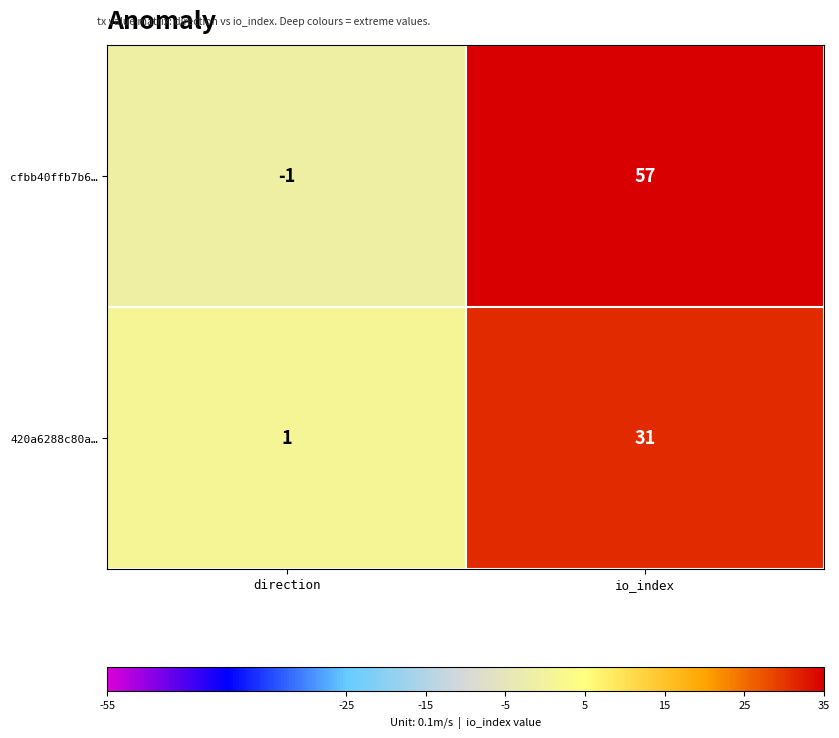

Rank the series by their average value, from lowest to highest.

420a6288c80a…, cfbb40ffb7b6…